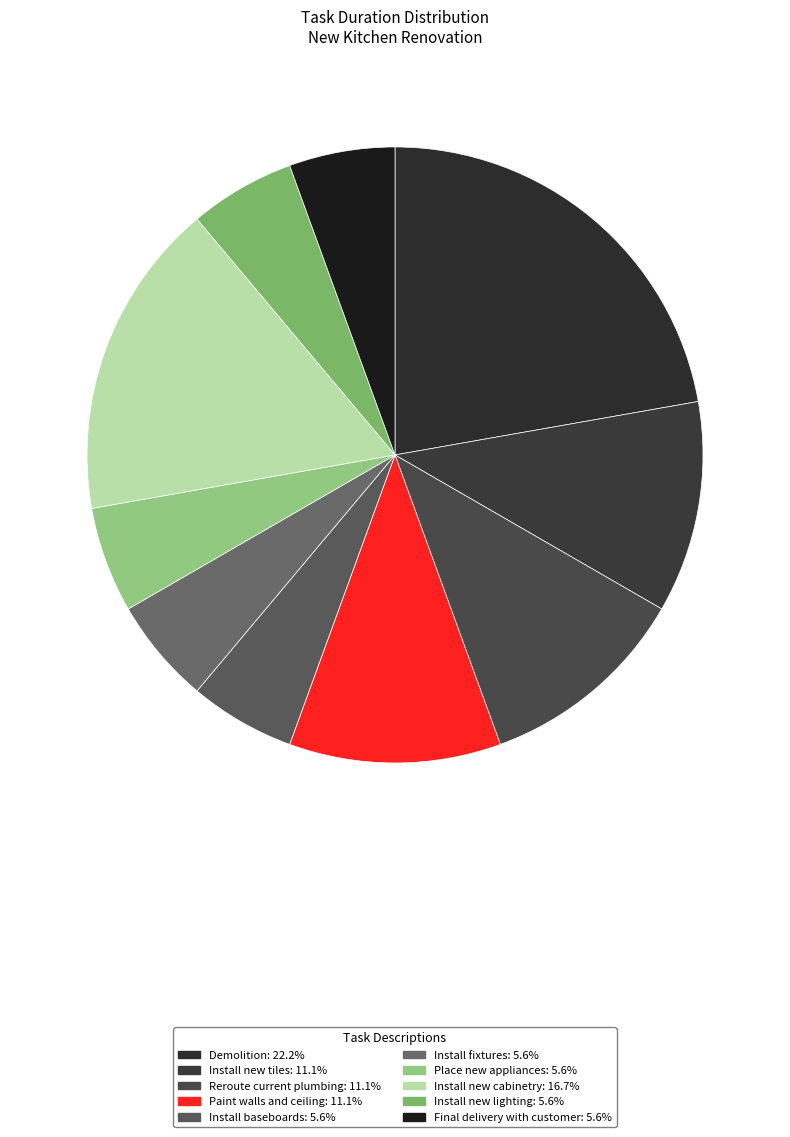

How many slices are in this pie chart?

10